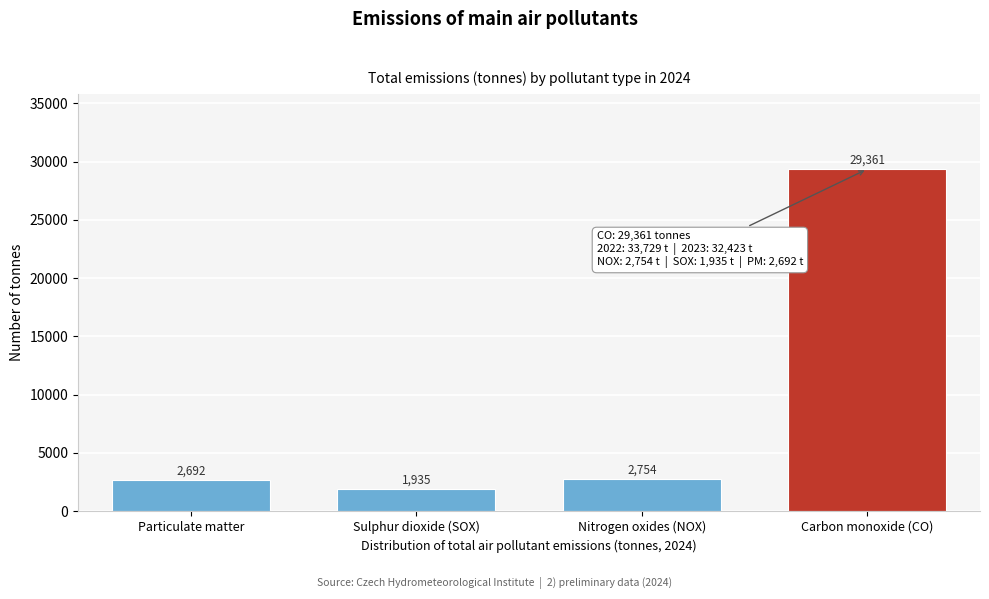

The chart shows a value of 2692.3 at Particulate matter. True or false?

True